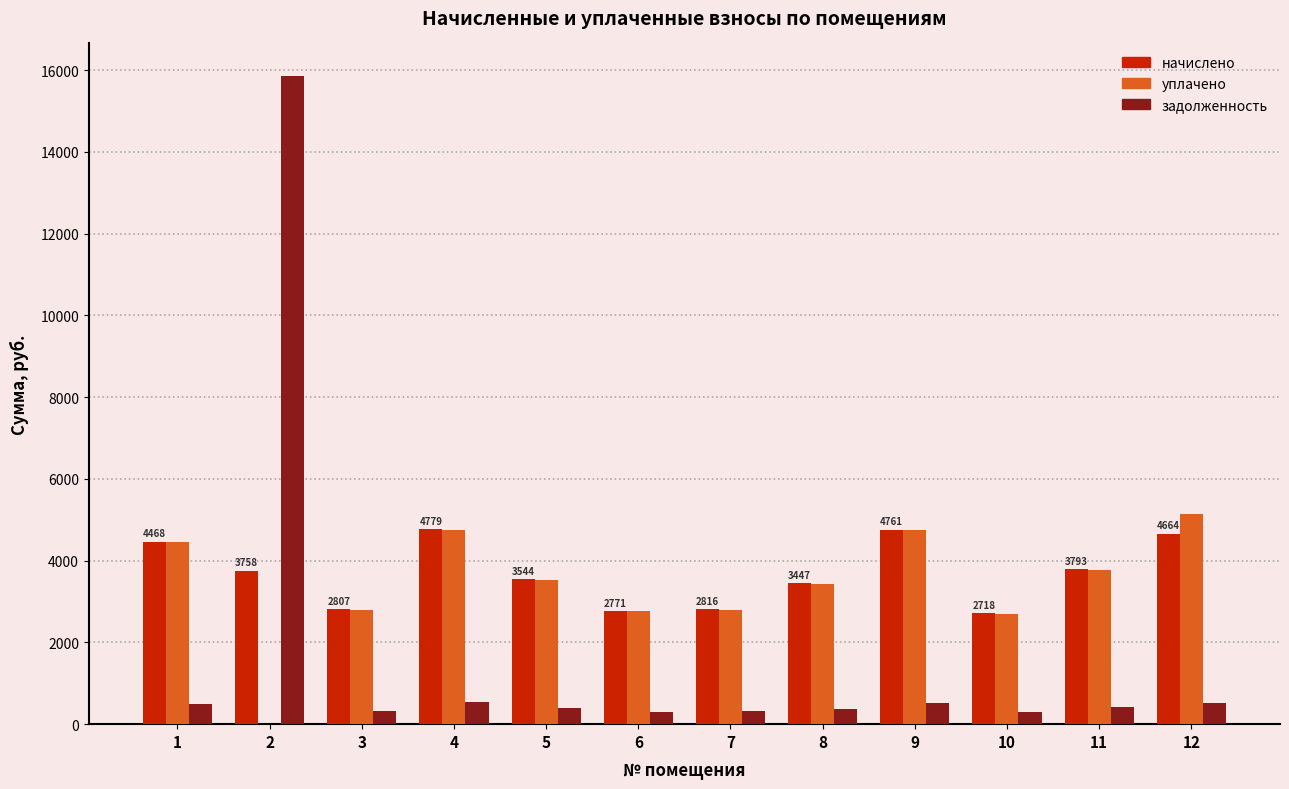

What is the sum of all начислено values?

44326.2